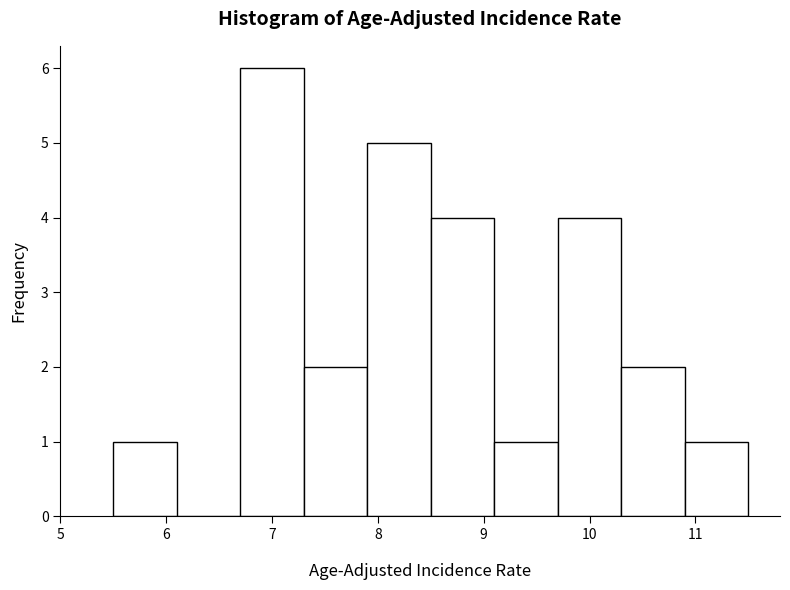

Reading left to right, transcribe this chart: for each bar, give the range it covers on the x-axis and its height. The values are not printed on the chart, so give them approximately, as read against the axis.

5.5 to 6.1: 1
6.1 to 6.7: 0
6.7 to 7.3: 6
7.3 to 7.9: 2
7.9 to 8.5: 5
8.5 to 9.1: 4
9.1 to 9.7: 1
9.7 to 10.3: 4
10.3 to 10.9: 2
10.9 to 11.5: 1